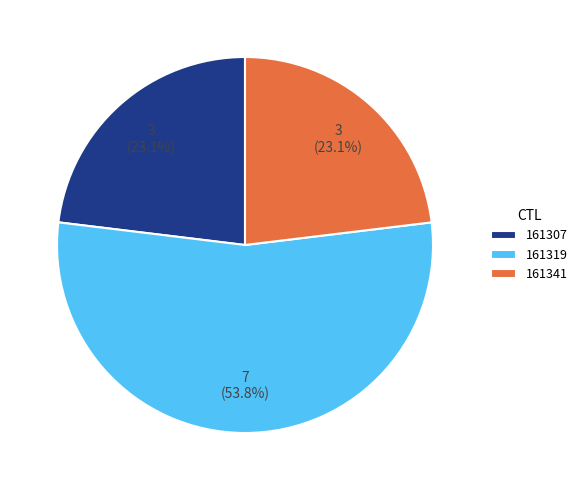

Which slice is the largest?

161319